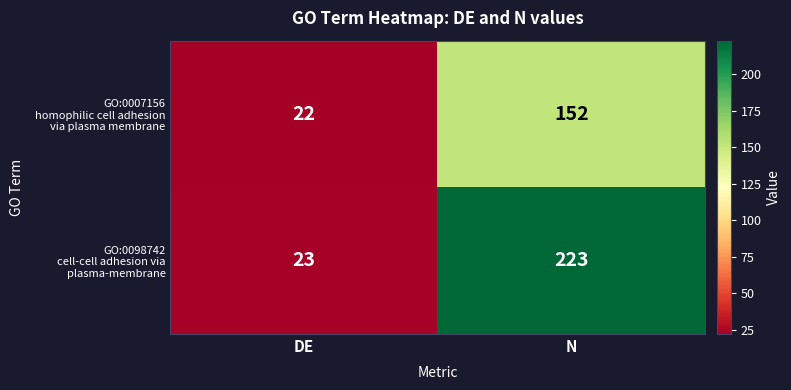

What is the greatest value displayed?

223